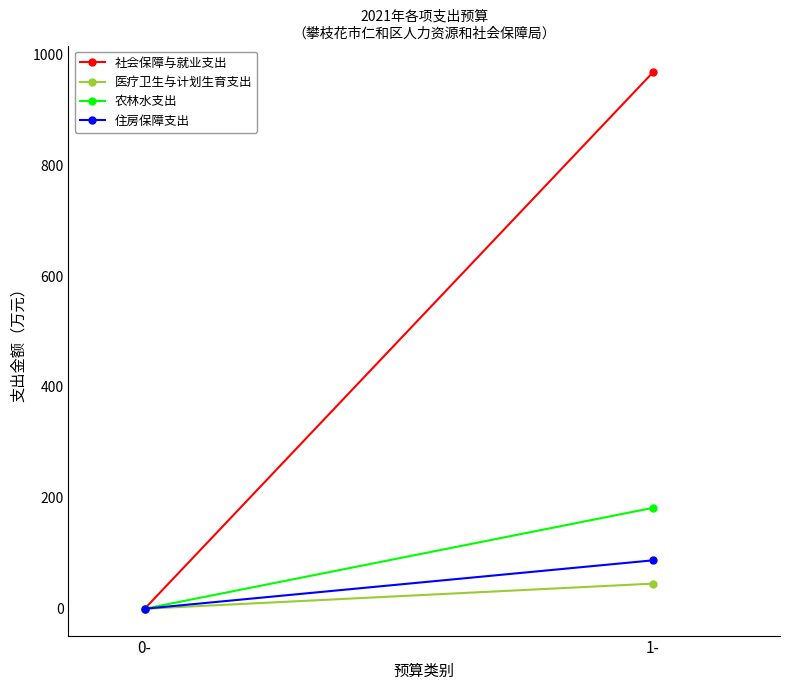

True or false: 医疗卫生与计划生育支出 has a value of 25.0 at 0-.

False